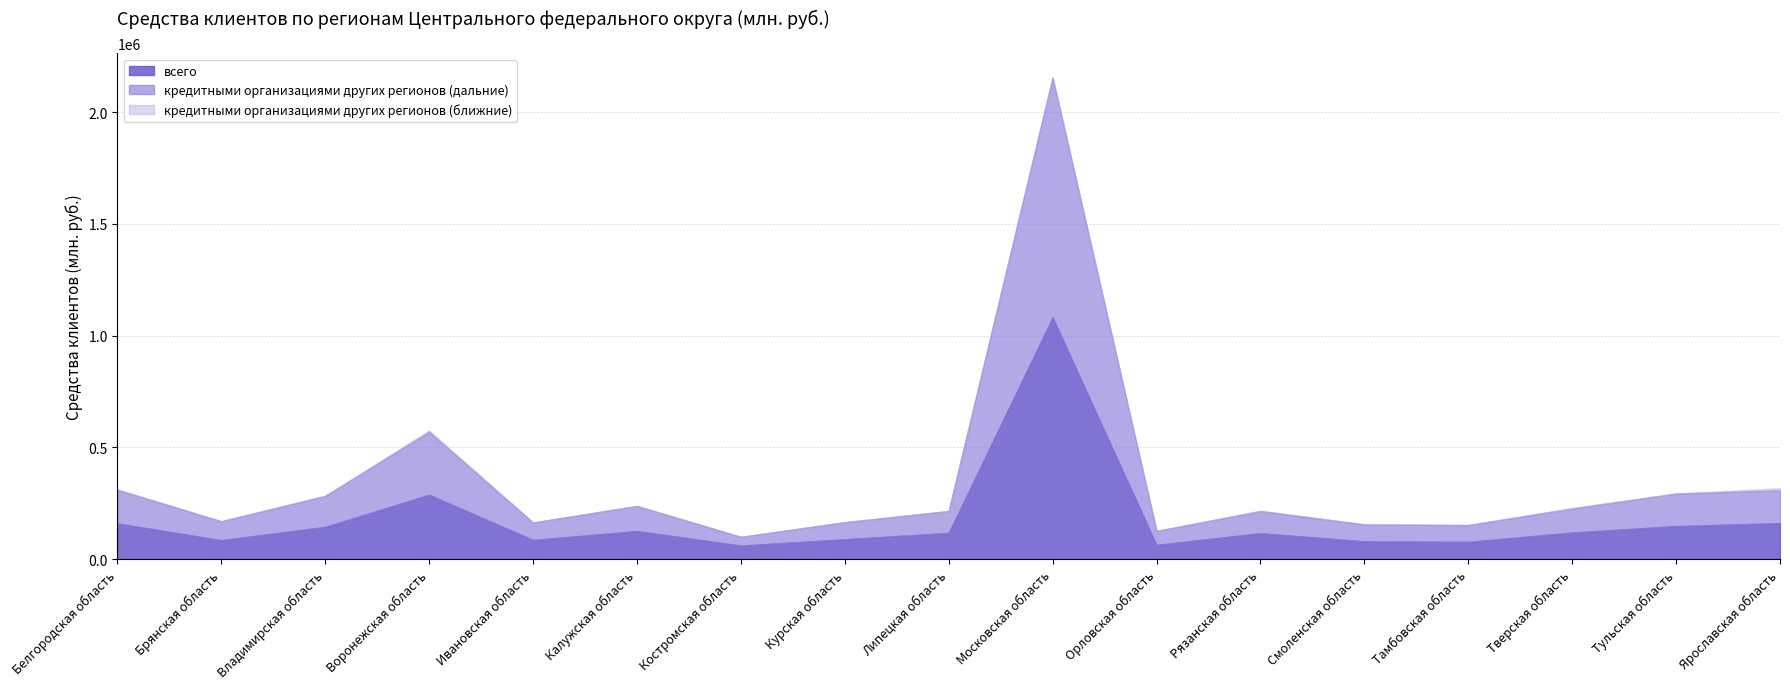

Where is кредитными организациями других регионов (ближние) nearest to the value 4775?

Воронежская область